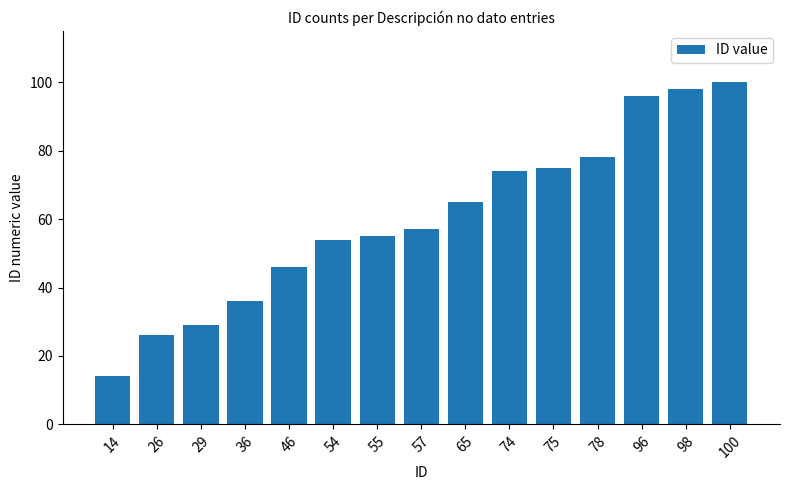

What is the sum of the values at 100 and 57?

157